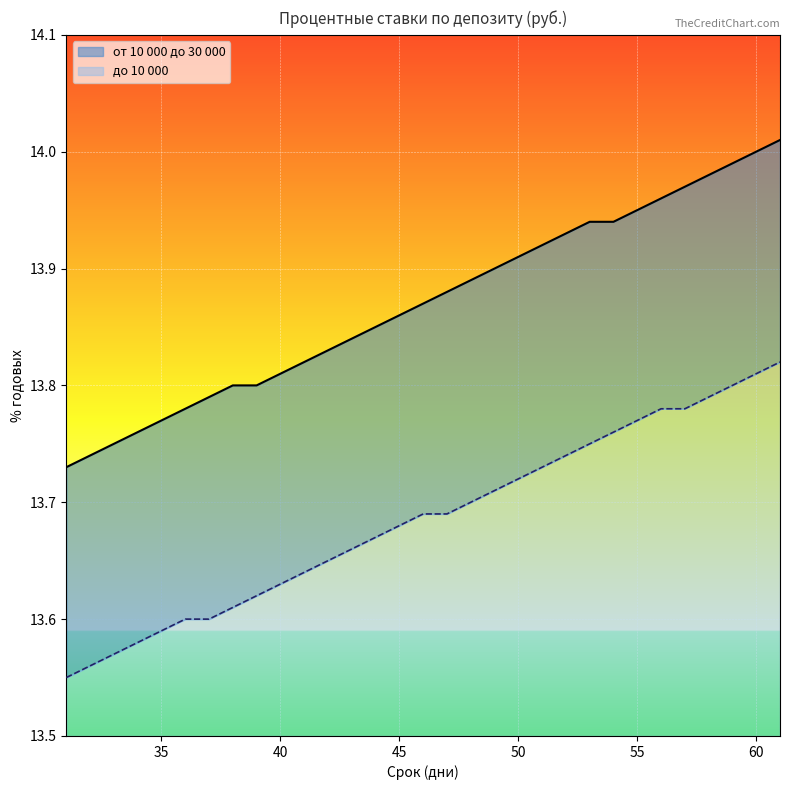

Which series has the largest total across all categories?

от 10 000 до 30 000